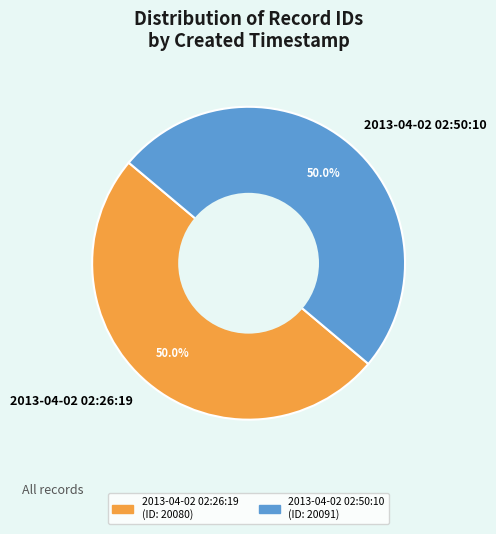

What is the ratio of the value at 2013-04-02 02:26:19 to the value at 2013-04-02 02:50:10?

1.0